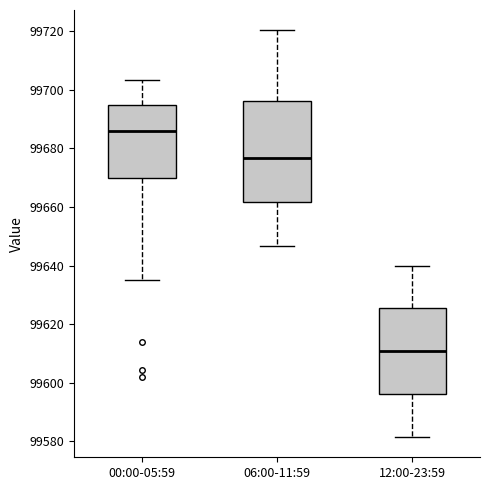

Which box's median line is the highest?

00:00-05:59